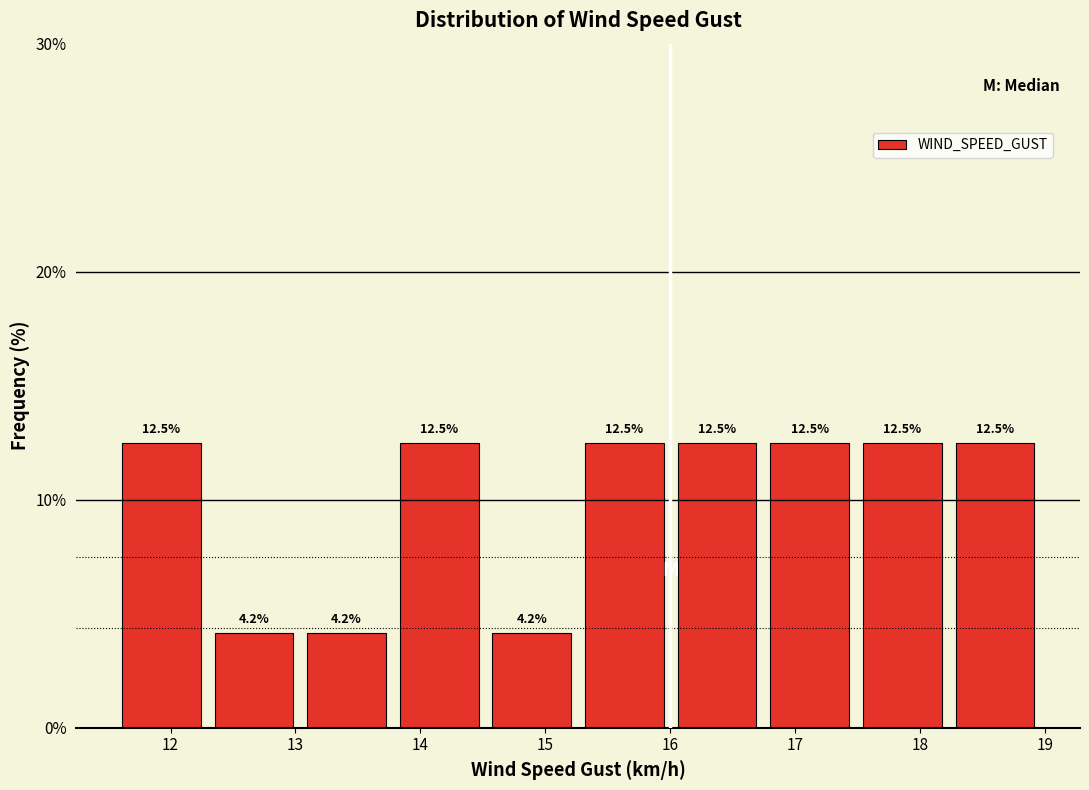

Reading left to right, list every bar in this chart as the range it spans on the x-axis followed by its height. The bar edges are not printed on the chart, so give them approximately, as read against the axis.

11.6 to 12.3: 12.5
12.3 to 13.0: 4.2
13.0 to 13.8: 4.2
13.8 to 14.5: 12.5
14.5 to 15.3: 4.2
15.3 to 16.0: 12.5
16.0 to 16.7: 12.5
16.7 to 17.5: 12.5
17.5 to 18.2: 12.5
18.2 to 19.0: 12.5